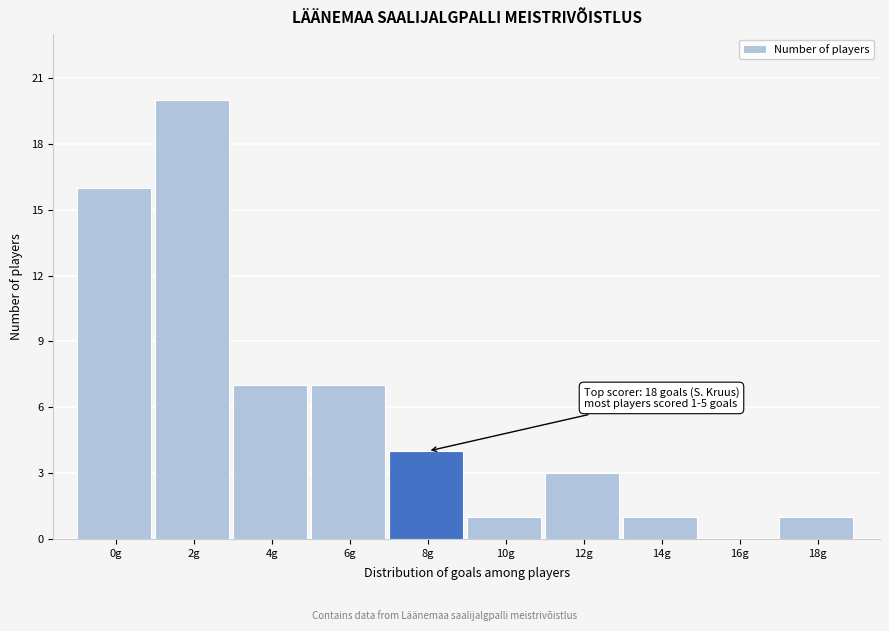

Reading right to left, list all the values displayed in this chart.

18g=1	16g=0	14g=1	12g=3	10g=1	8g=4	6g=7	4g=7	2g=20	0g=16